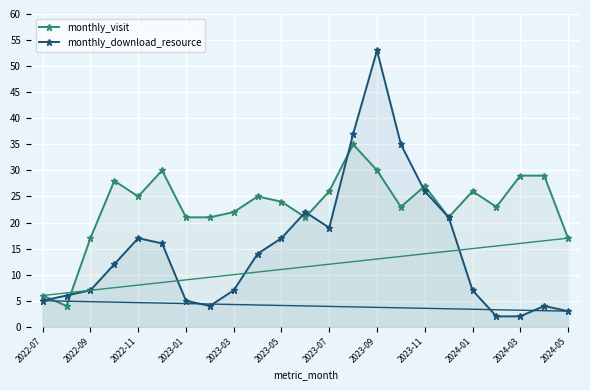

Reading left to right, what are all the values shown in this chart?

monthly_visit: 6	4	17	28	25	30	21	21	22	25	24	21	26	35	30	23	27	21	26	23	29	29	17
monthly_download_resource: 5	6	7	12	17	16	5	4	7	14	17	22	19	37	53	35	26	21	7	2	2	4	3